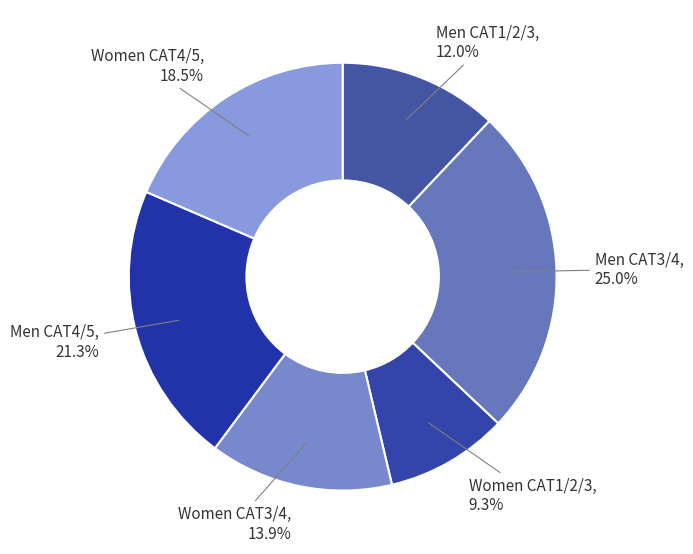

Which has a higher value, Women CAT1/2/3 or Men CAT4/5?

Men CAT4/5